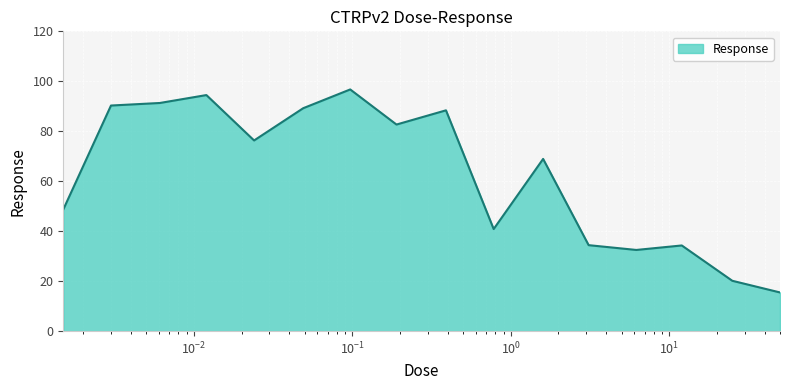

What is the difference between the maximum and minimum values?

81.3